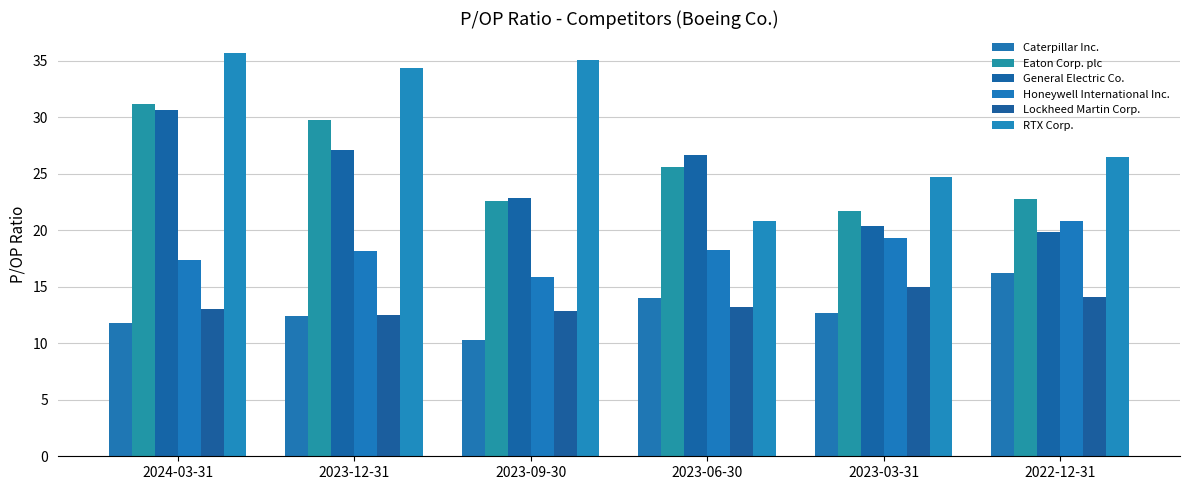

What position from the right is 2023-12-31?

5